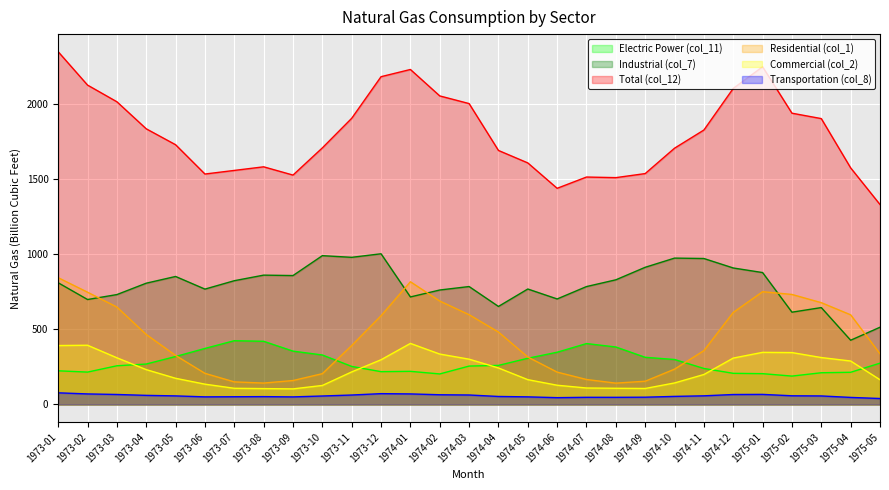

Which category has the highest value in the Electric Power (col_11) series?

1973-07